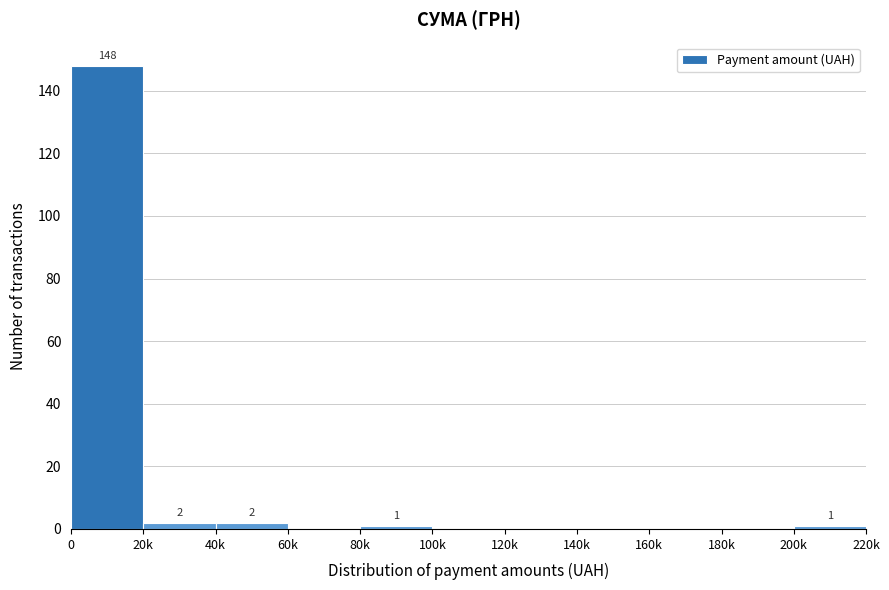

Reading right to left, what are all the values shown in this chart?

200k=1	180k=0	160k=0	140k=0	120k=0	100k=0	80k=1	60k=0	40k=2	20k=2	0=148